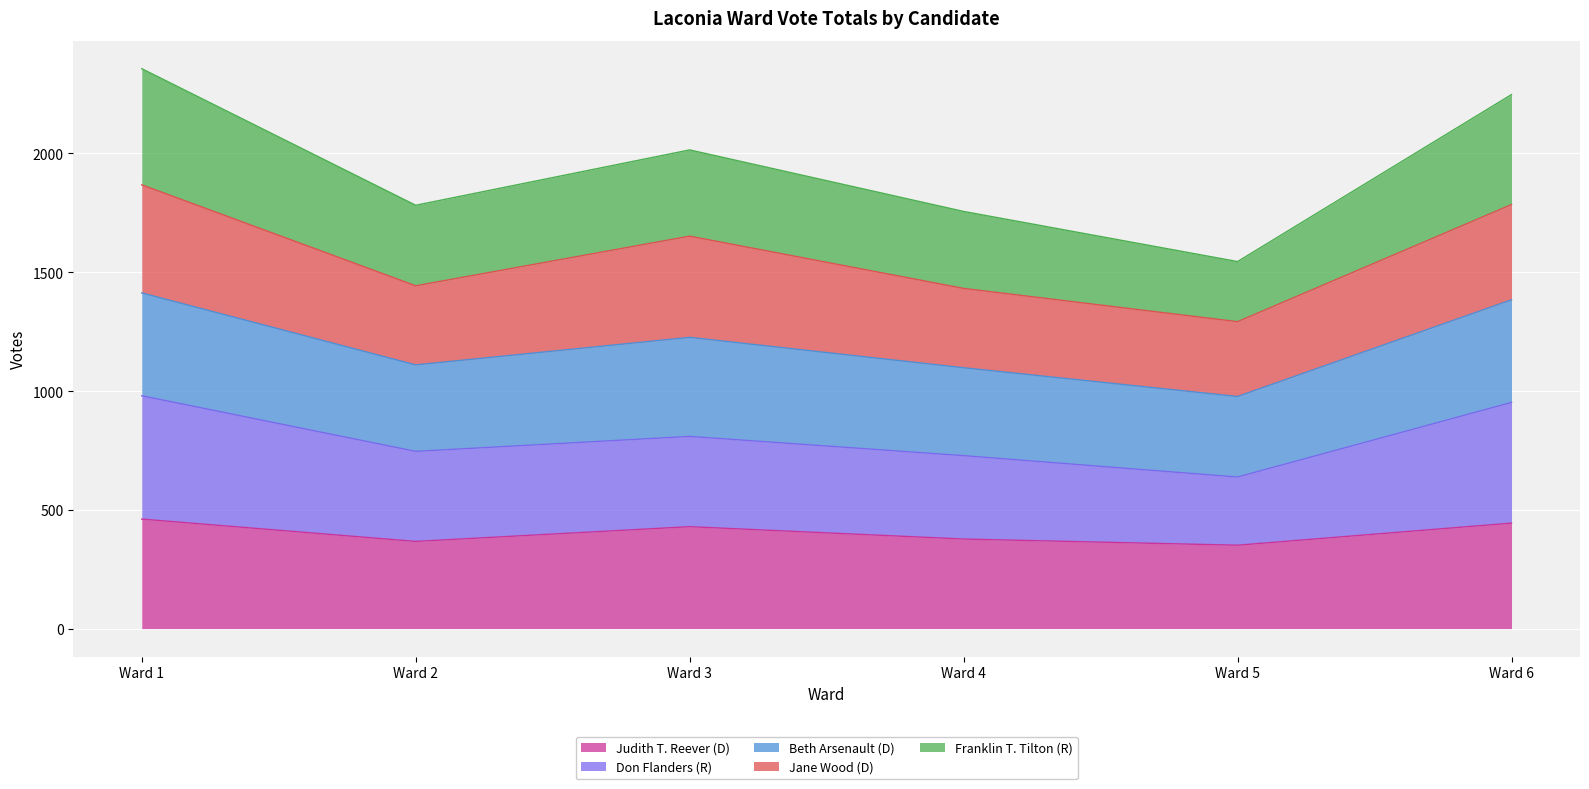

What is the approximate value of Judith T. Reever (D) at Ward 5?

351